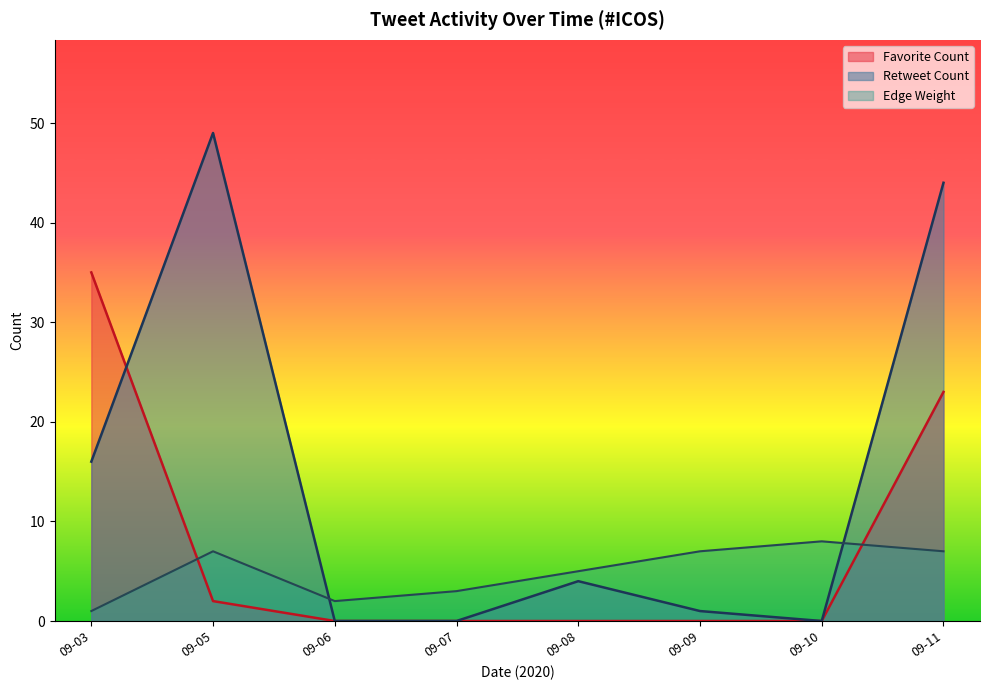

At which category is the sum across all series the highest?

09-11